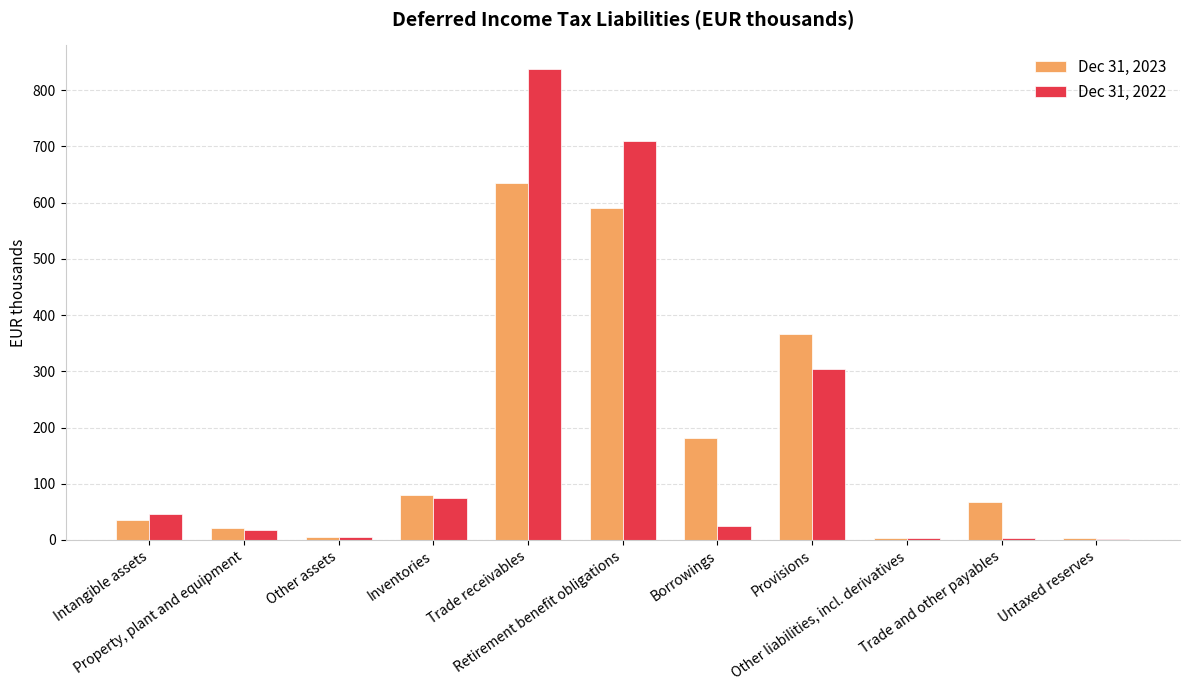

Are the bars grouped side by side (vs. stacked)?

Yes